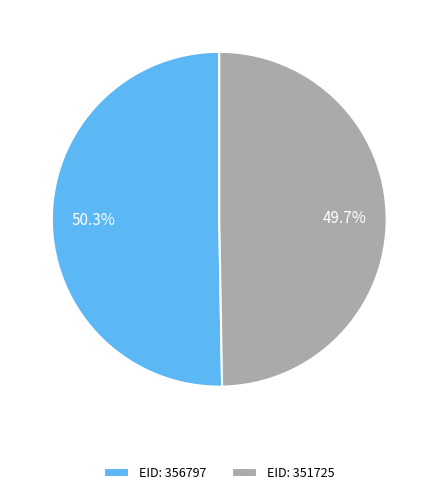

Do EID: 351725 and EID: 356797 together represent more than half of the pie?

Yes